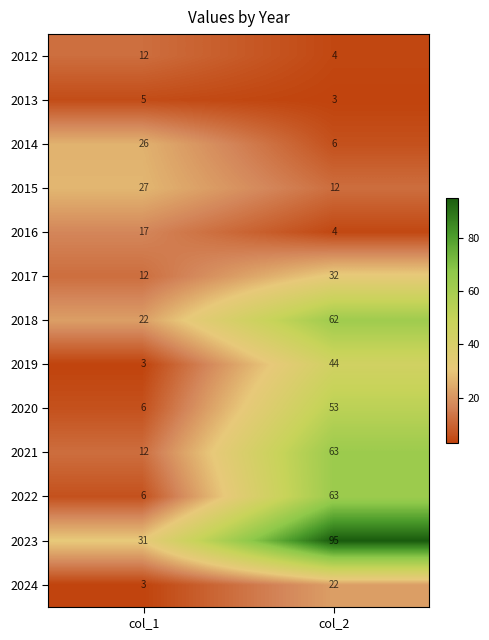

The 2019 series shows 3 at col_1. True or false?

True